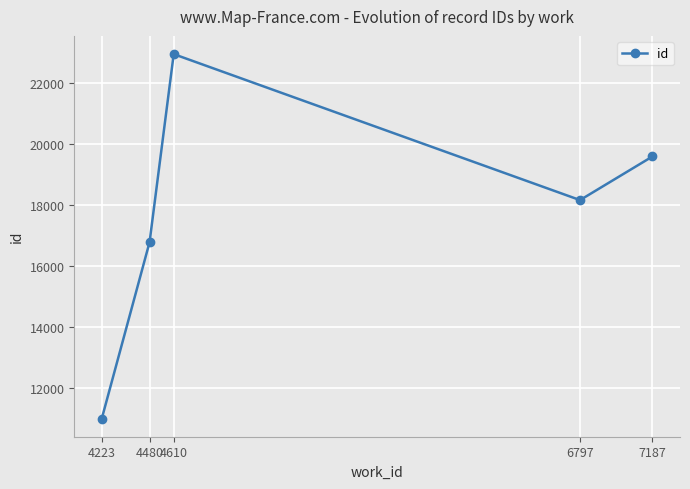

What is the minimum value shown in the chart?

11003